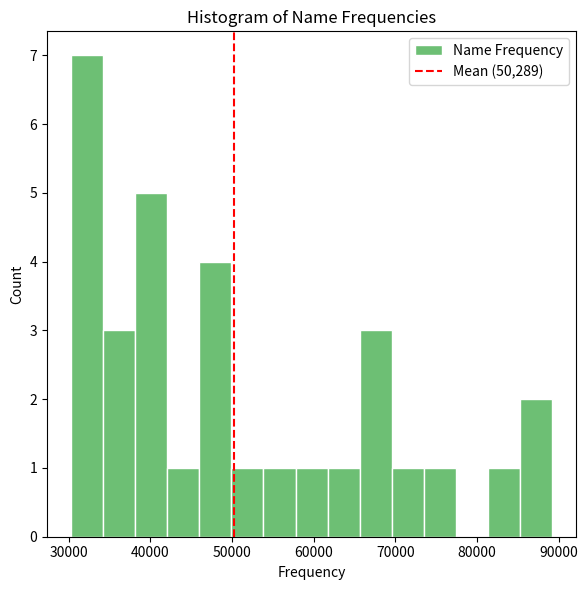

Read against the x-axis, roughly where is the centre of the tallest bar?

32000